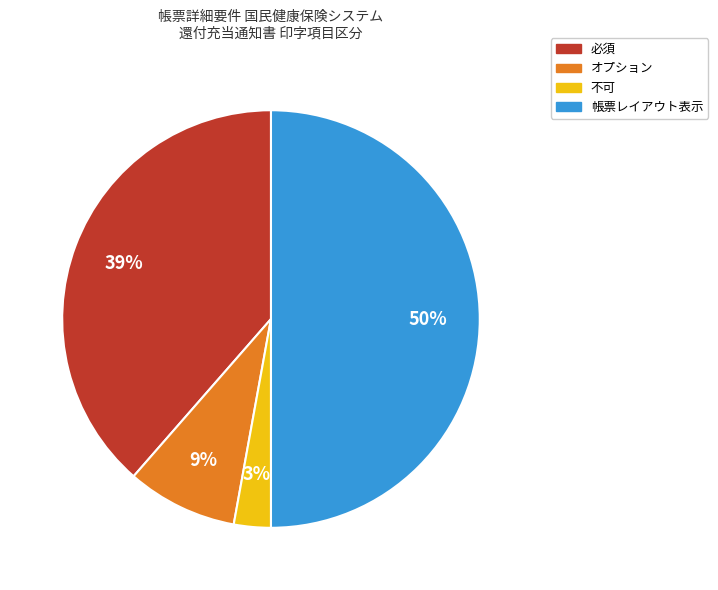

Does オプション represent more than half of the total?

No